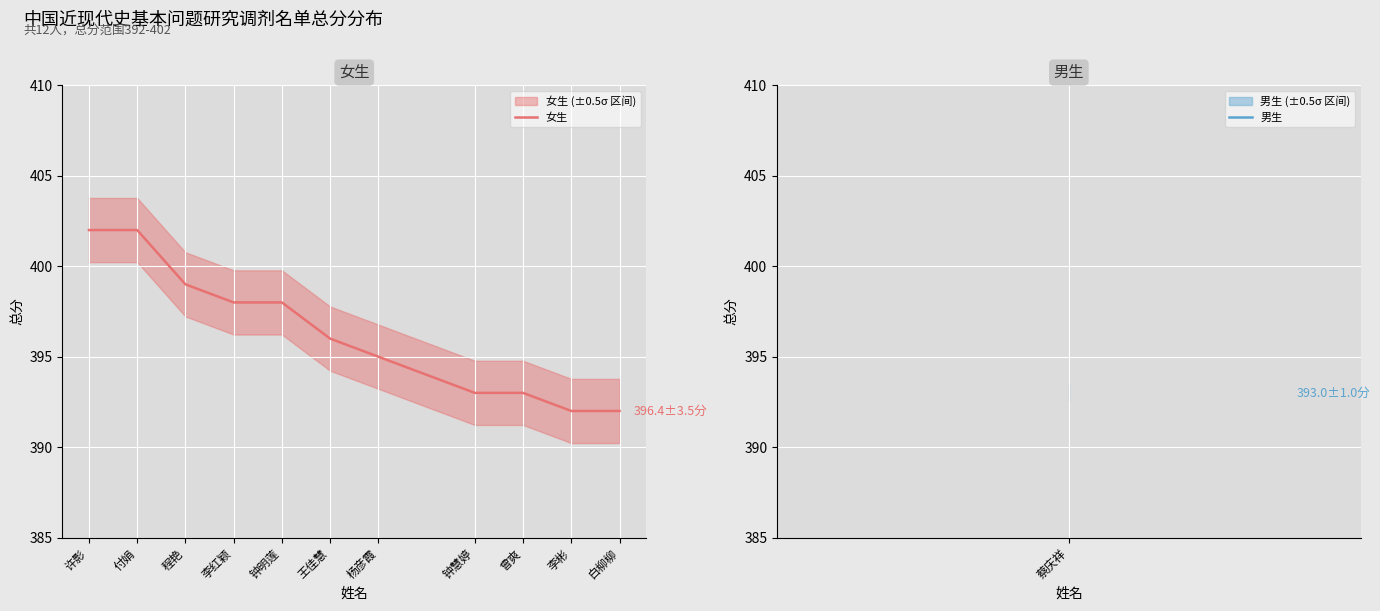

Is it true that the value at 钟慧婷 is 524?

False